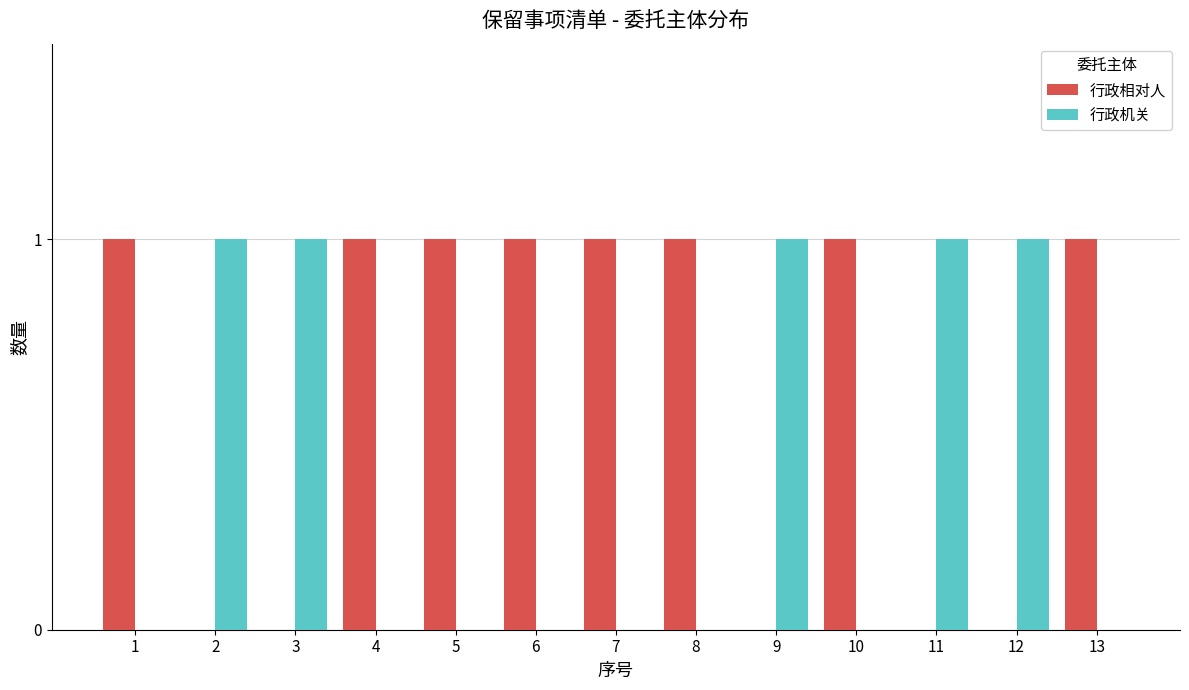

What is the spread (max minus min) of values at 11?

1